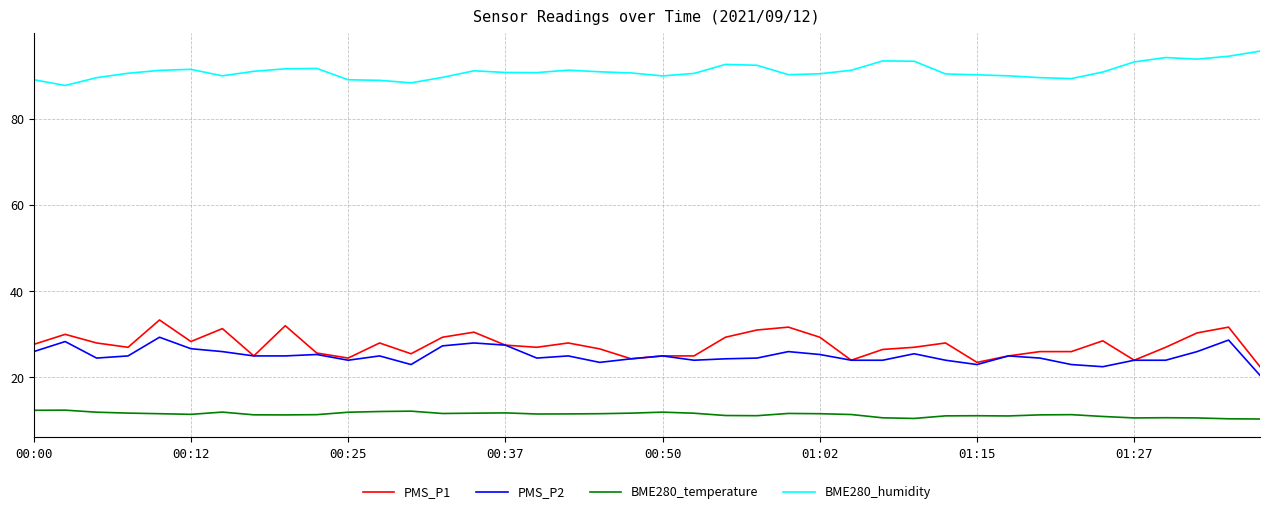

What is the minimum value for PMS_P1?

22.5